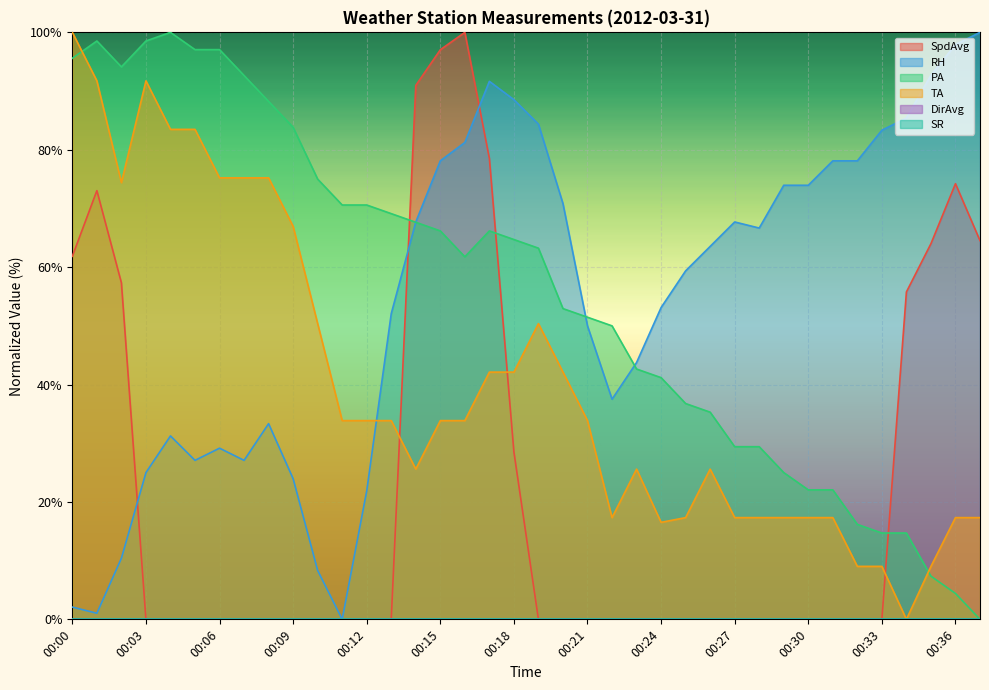

What is the approximate value of RH at 00:34?

85.4